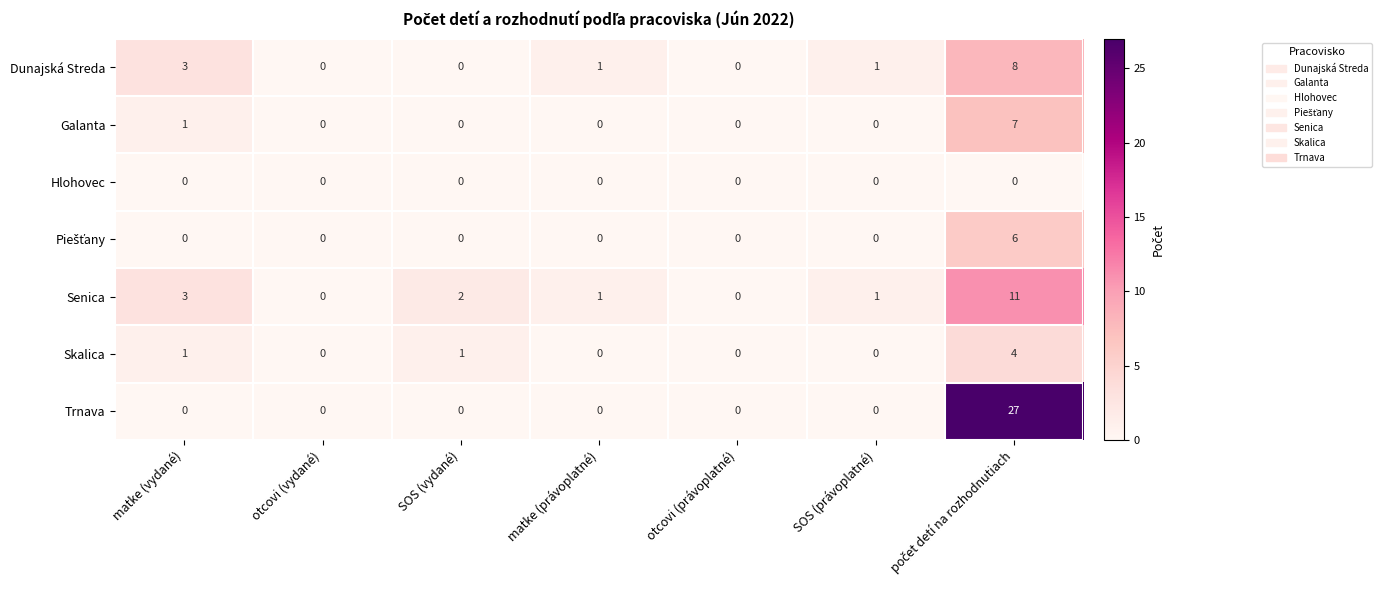

Which series has the largest total across all categories?

Trnava